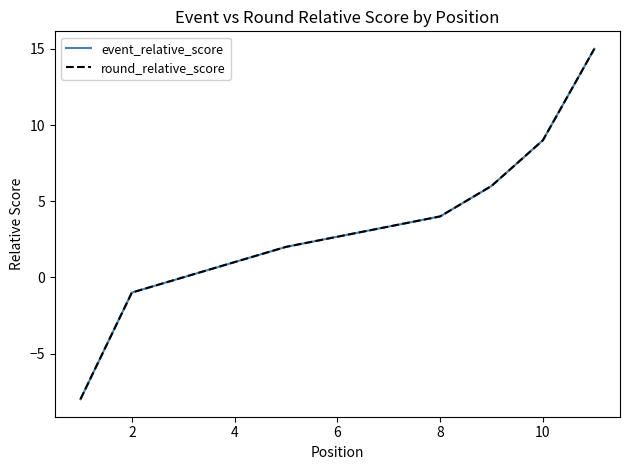

True or false: round_relative_score and event_relative_score intersect in this chart.

False